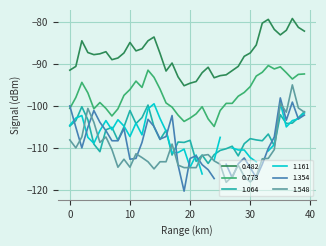

True or false: 0.482 and 1.064 cross at least once.

False